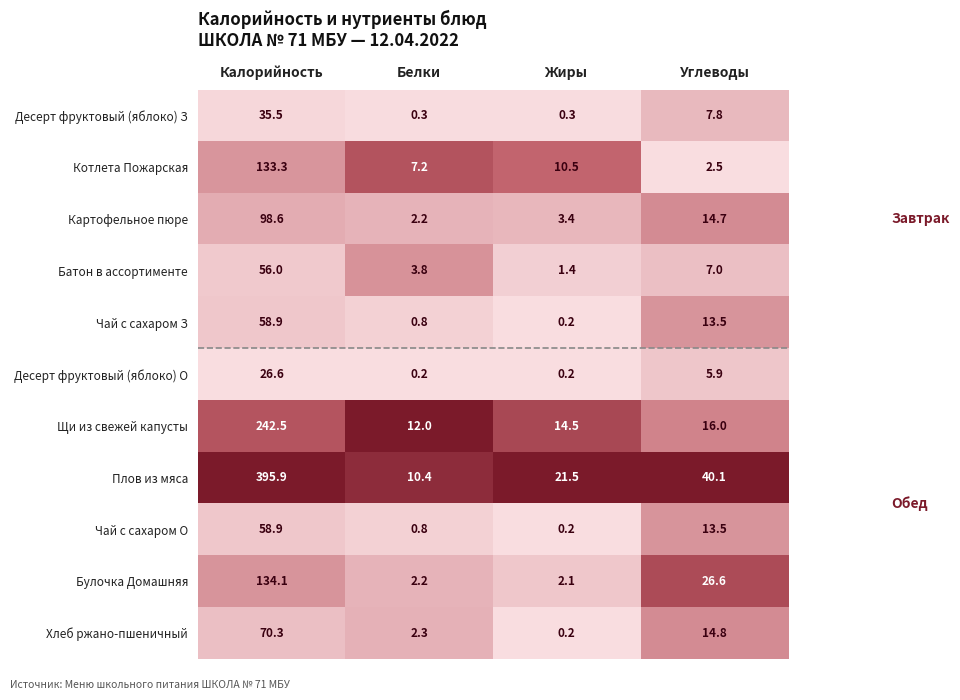

What is the spread (max minus min) of values at Углеводы?

37.6